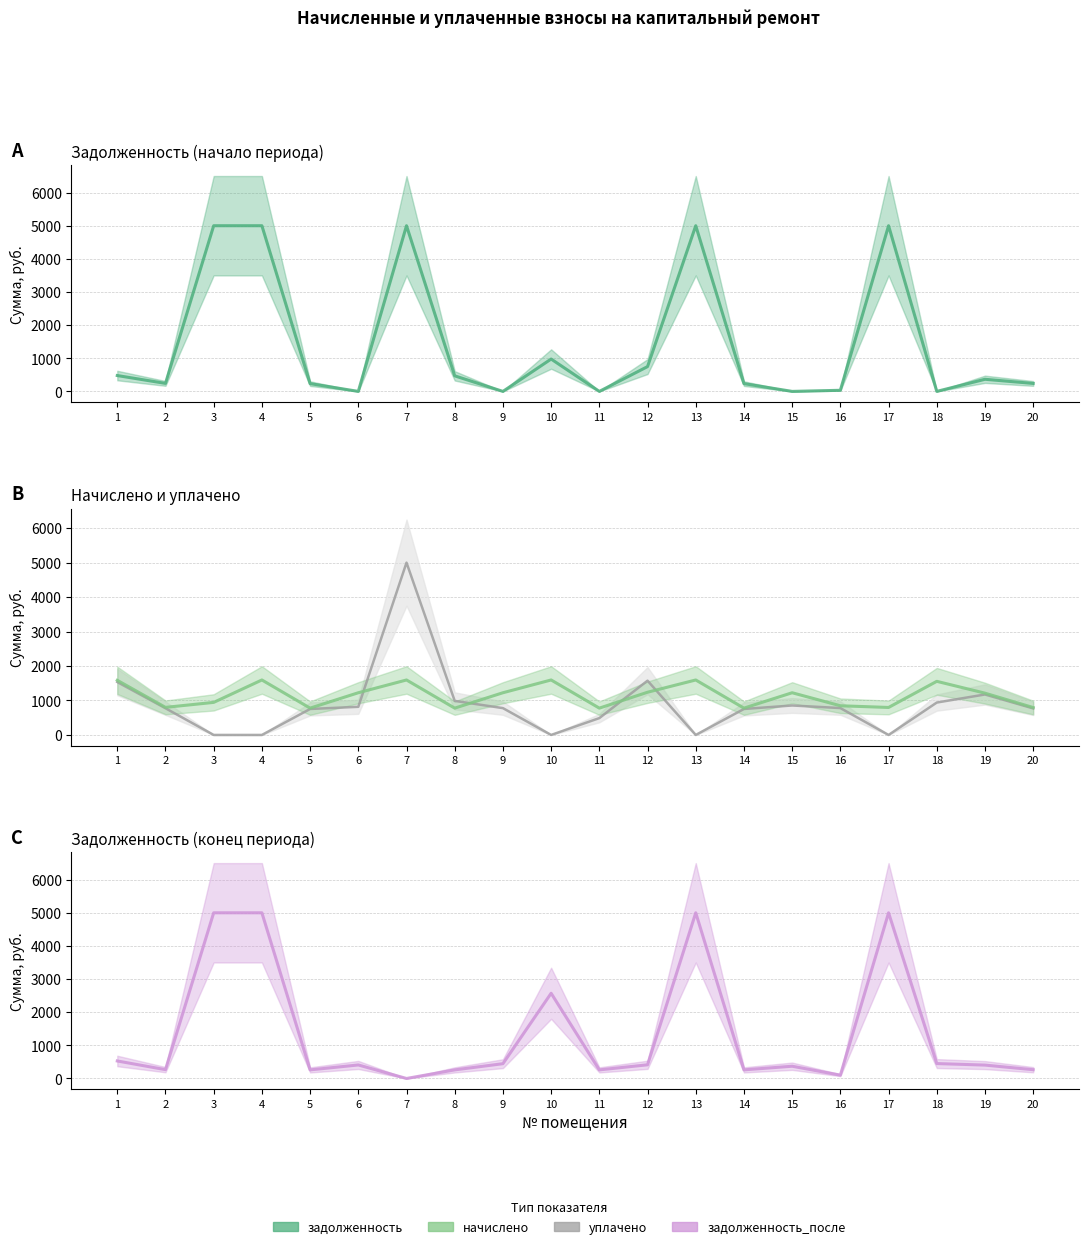

At which label is задолженность closest to 2500?

10